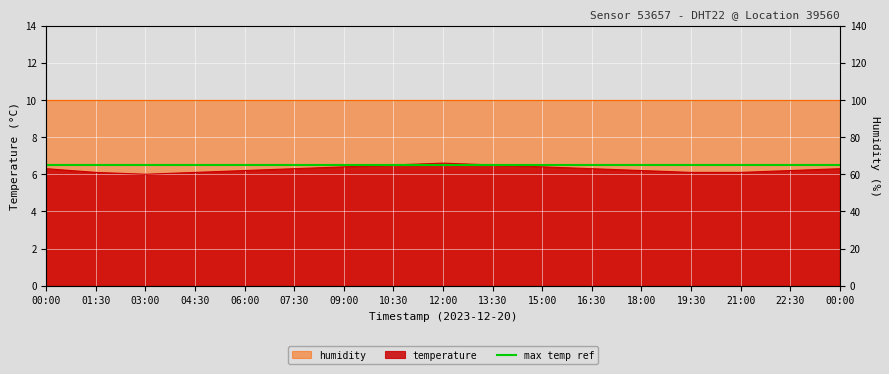

Is it true that the value at 00:00 is 6.3?

True